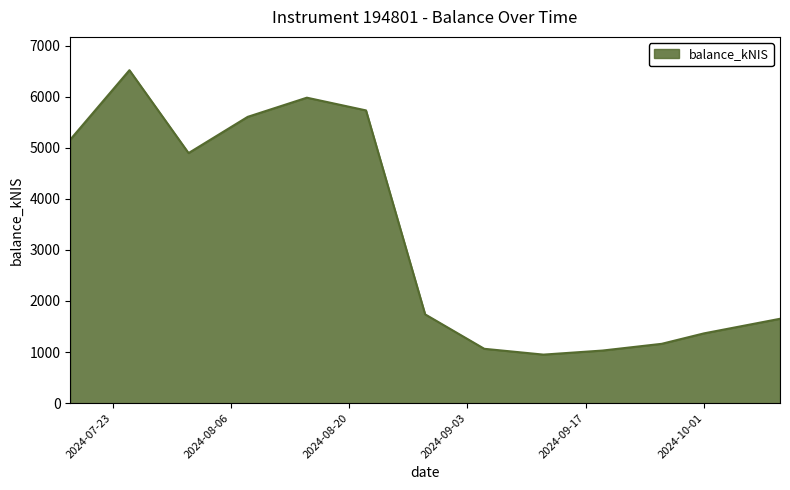

How many series are shown in this chart?

1